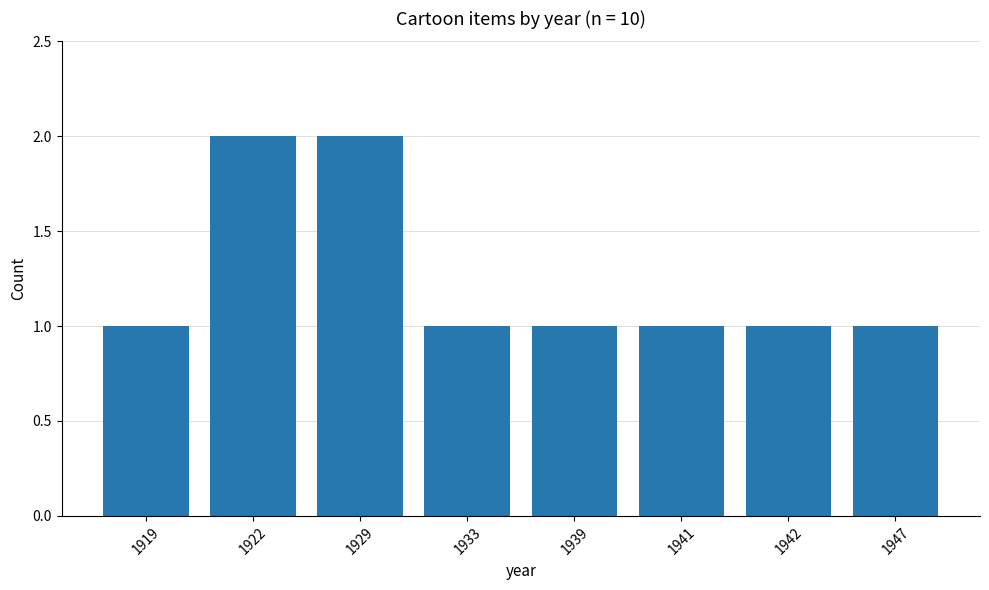

True or false: the data shows 1 at 1939.

True